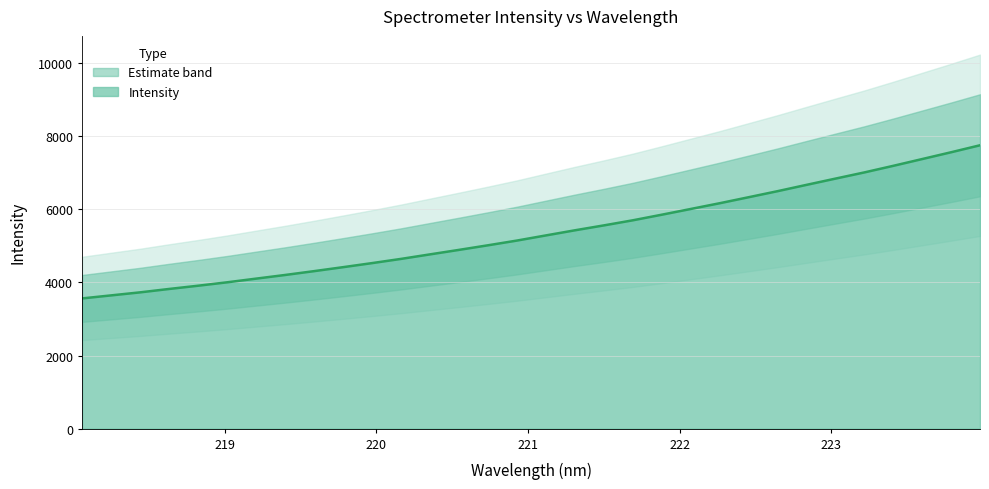

What is the highest value of the Intensity series?

7755.9